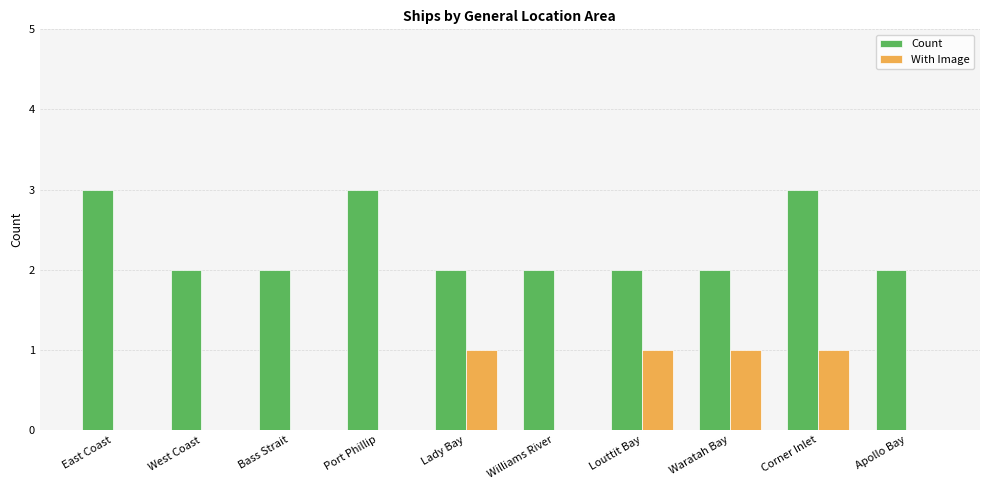

What is the greatest value displayed?

3